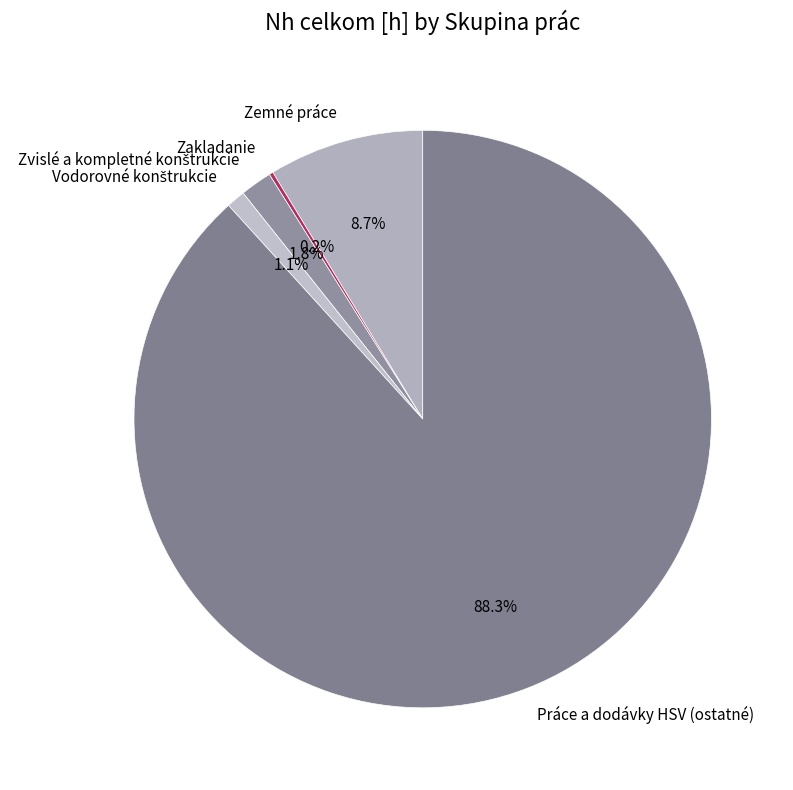

Is there any slice that represents more than half of the pie?

Yes